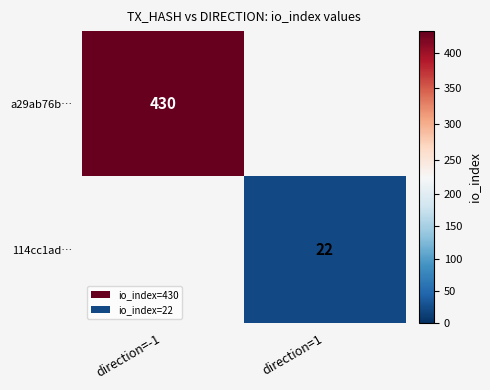

The value of a29ab76b… at direction=-1 is 430. True or false?

True